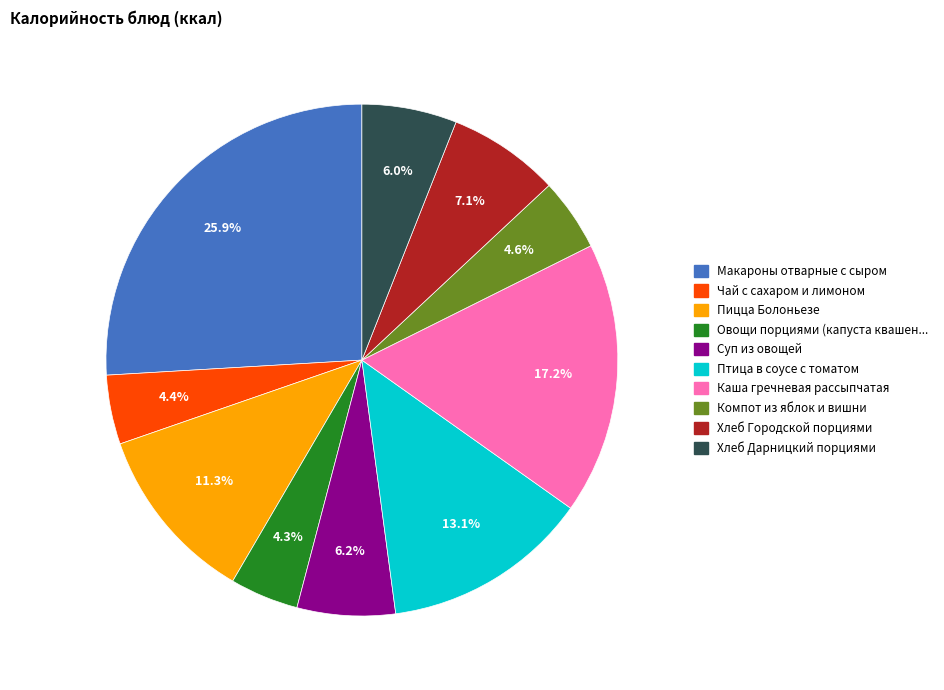

Is there a majority slice in this chart?

No